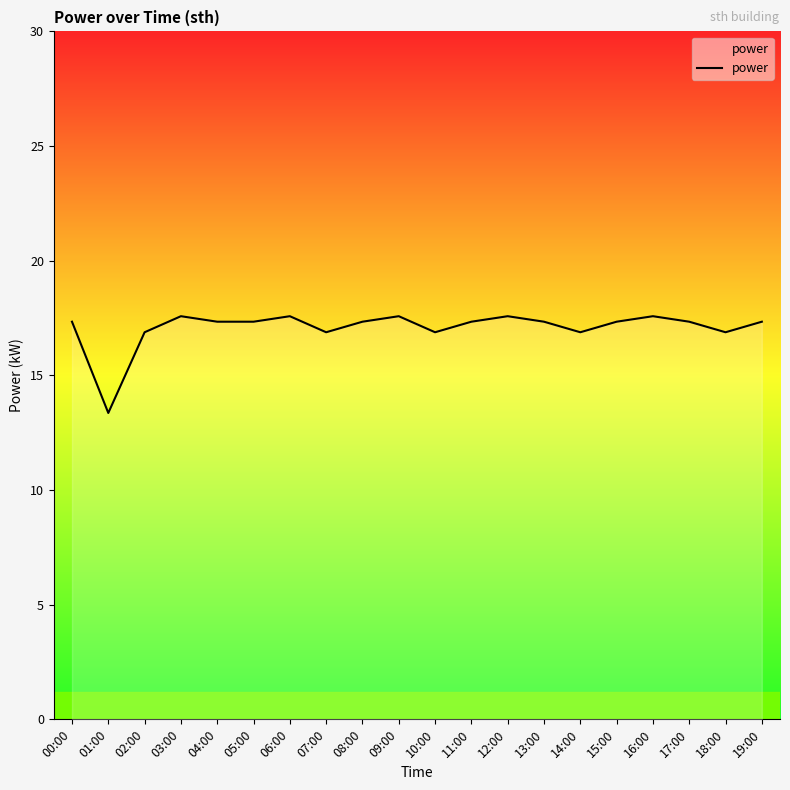

Reading left to right, what are all the values shown in this chart?

17.3	13.4	16.9	17.6	17.3	17.3	17.6	16.9	17.3	17.6	16.9	17.3	17.6	17.3	16.9	17.3	17.6	17.3	16.9	17.3